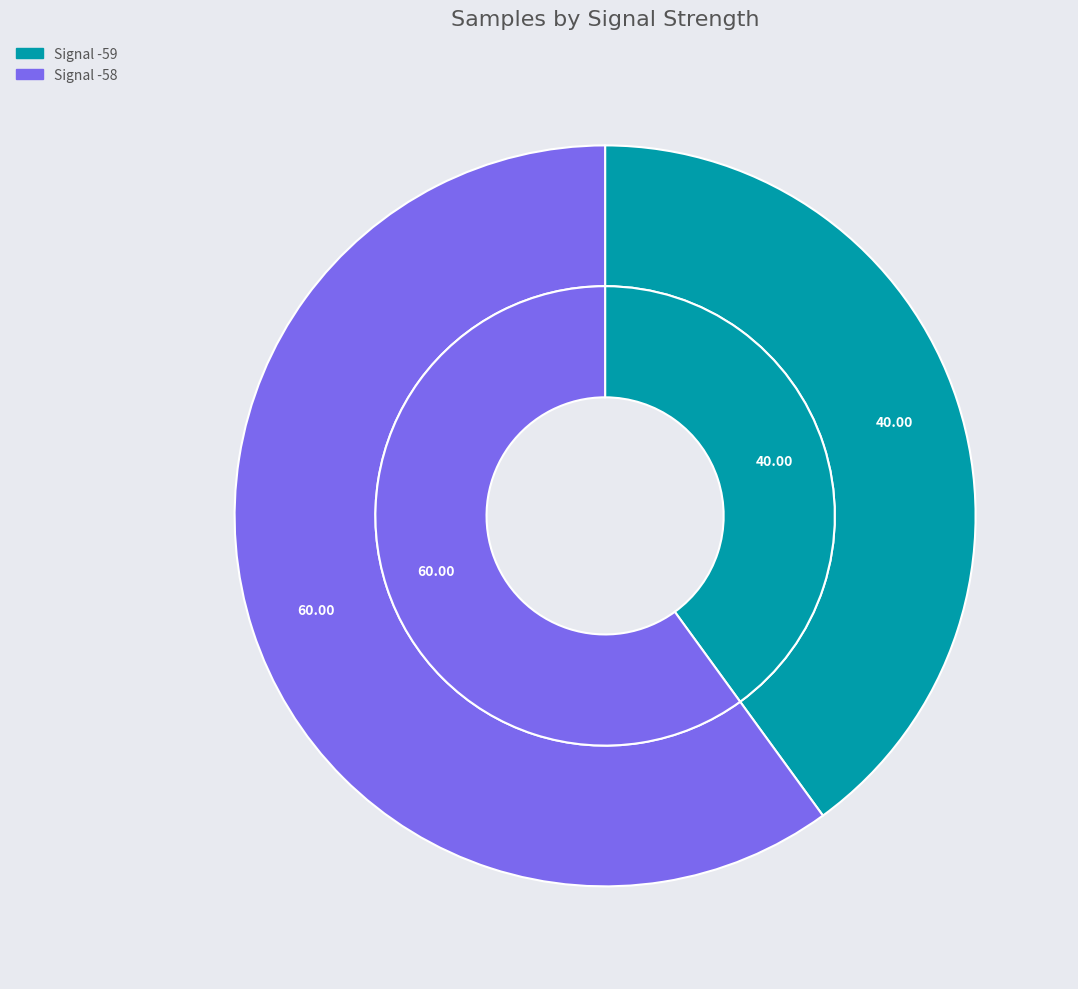

Which category has the smallest portion of the pie?

-59